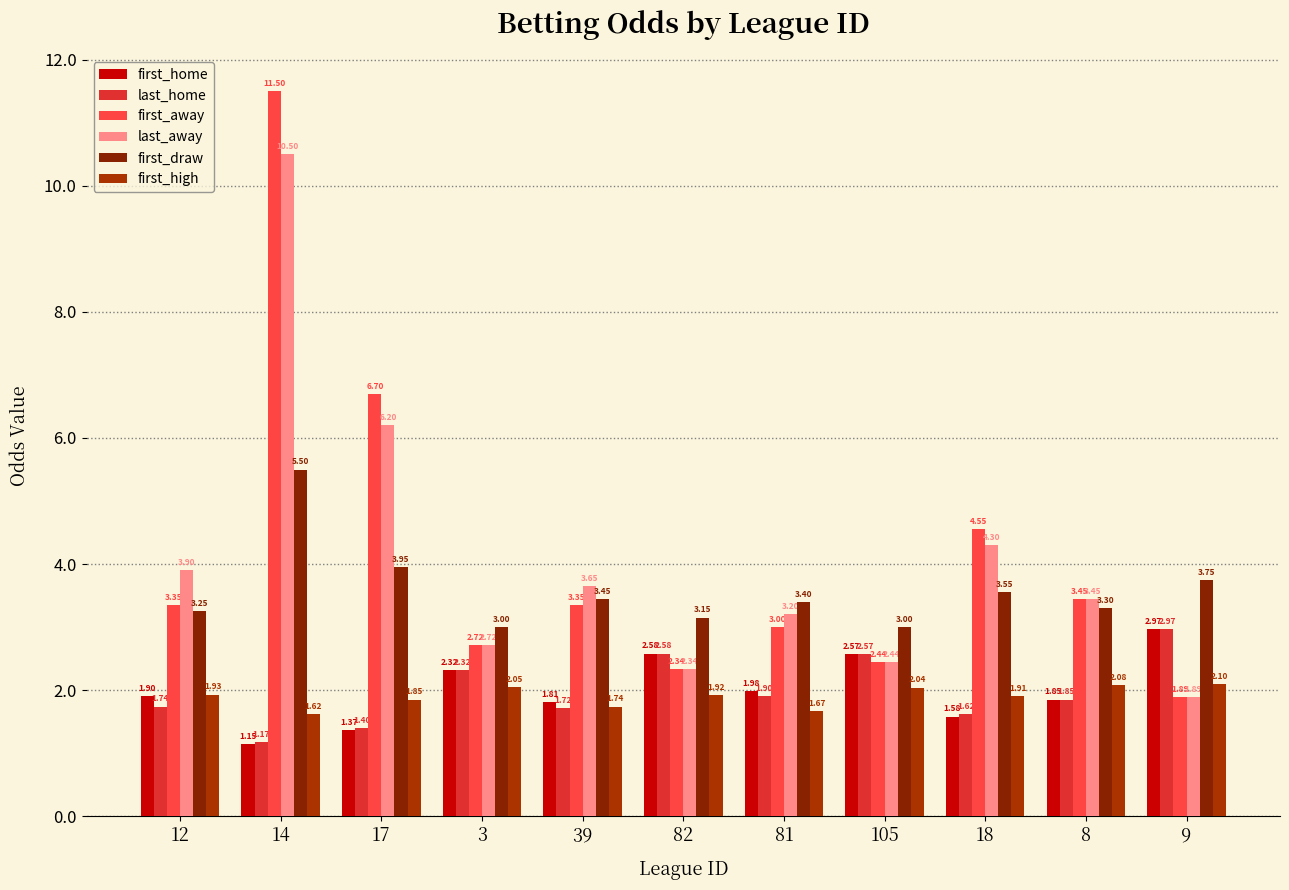

How many bars are there in total?

66